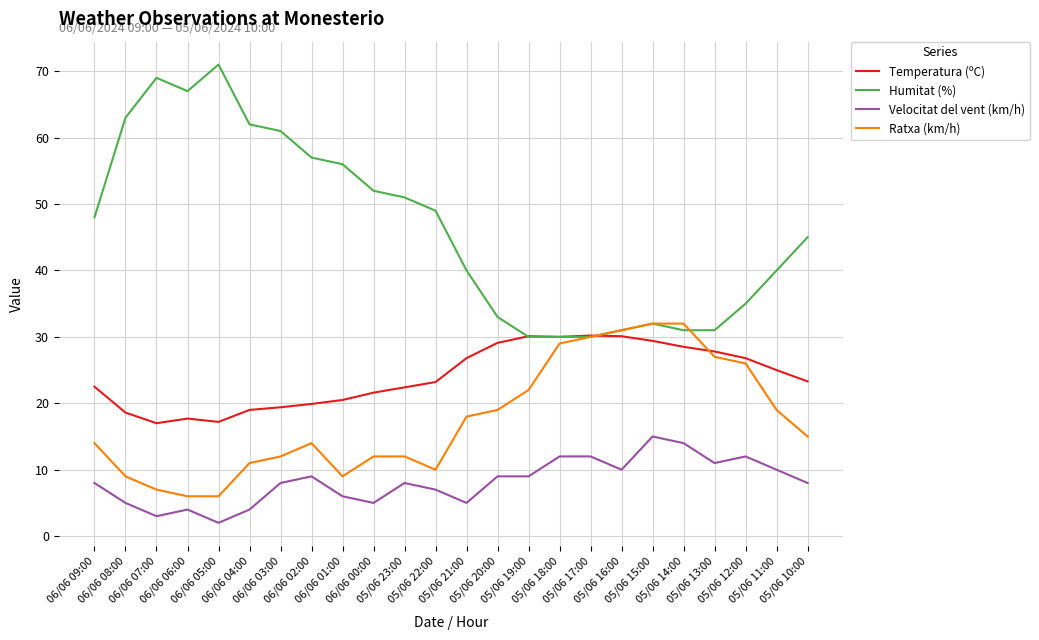

What is the difference between the maximum and minimum values in the Temperatura (ºC) series?

13.2